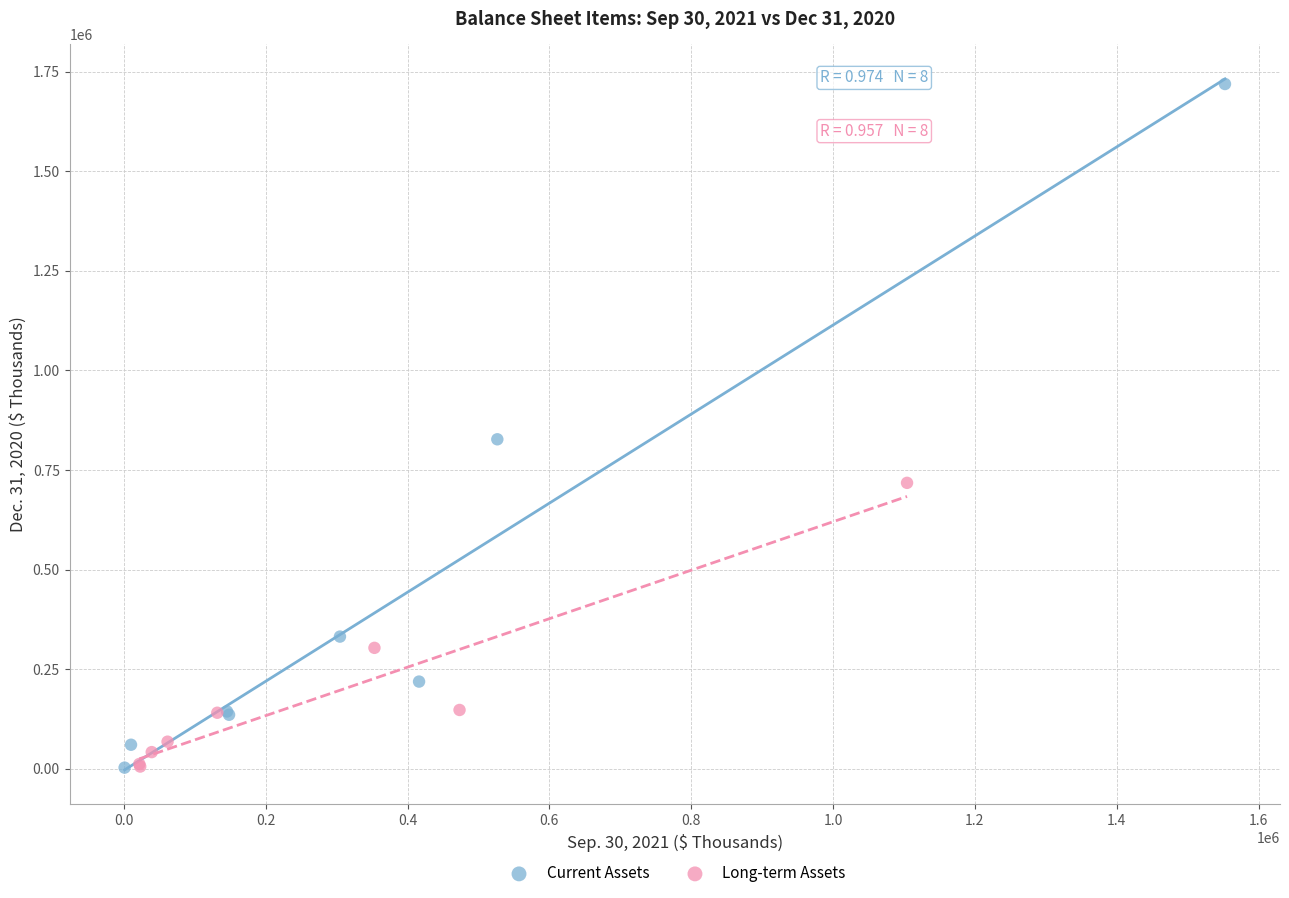

Which series reaches the maximum Y coordinate?

Current Assets